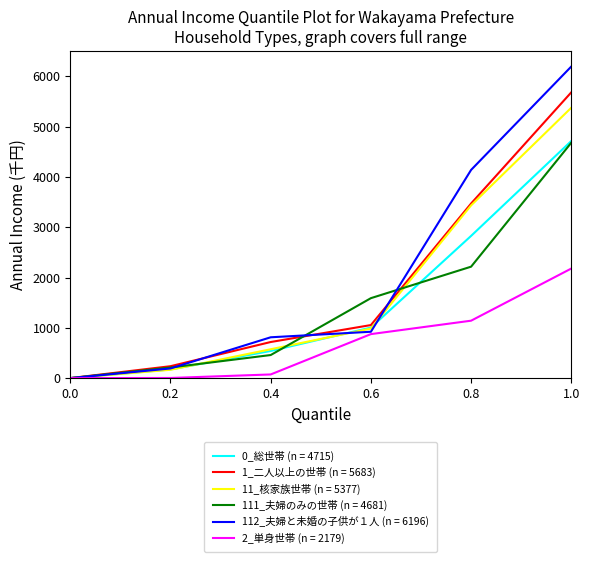

Rank the categories by 0_総世帯 (n = 4715) value from lowest to highest.

0.0, 0.2, 0.4, 0.6, 0.8, 1.0